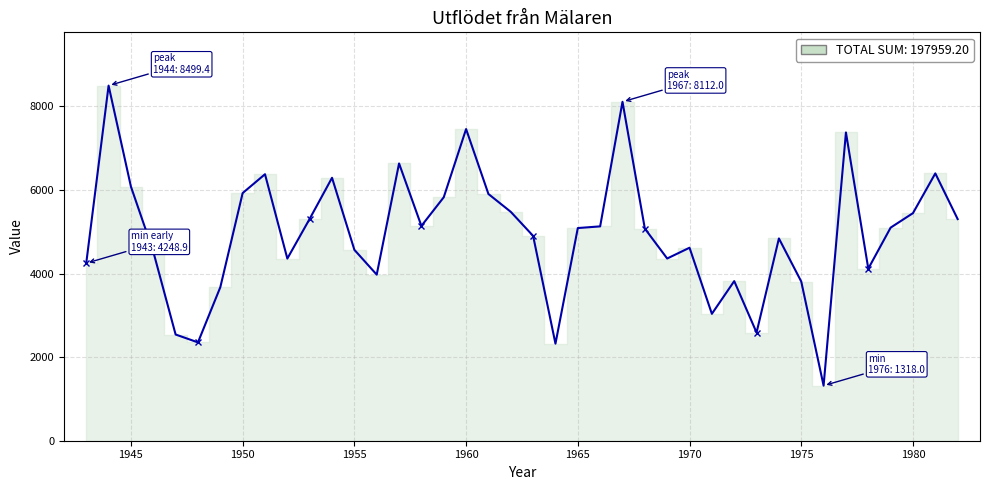

What is the maximum value shown in the chart?

8499.4